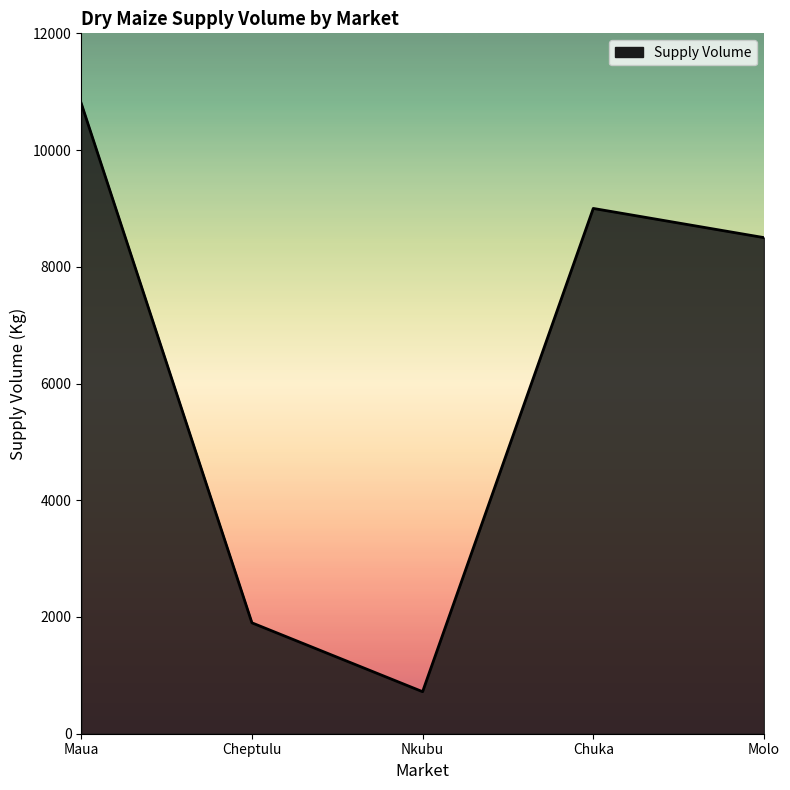

What is the approximate value at Molo, to the nearest 10?

8500